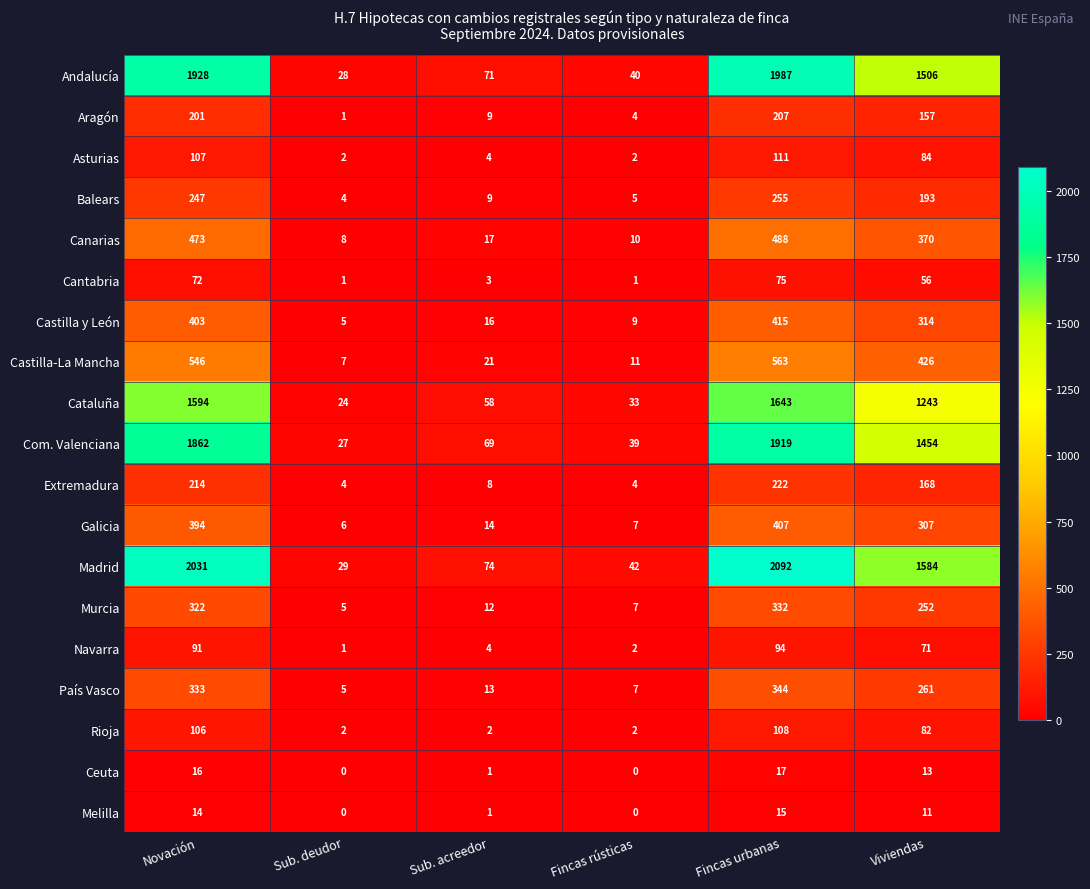

What is the average value of the Rioja series?

50